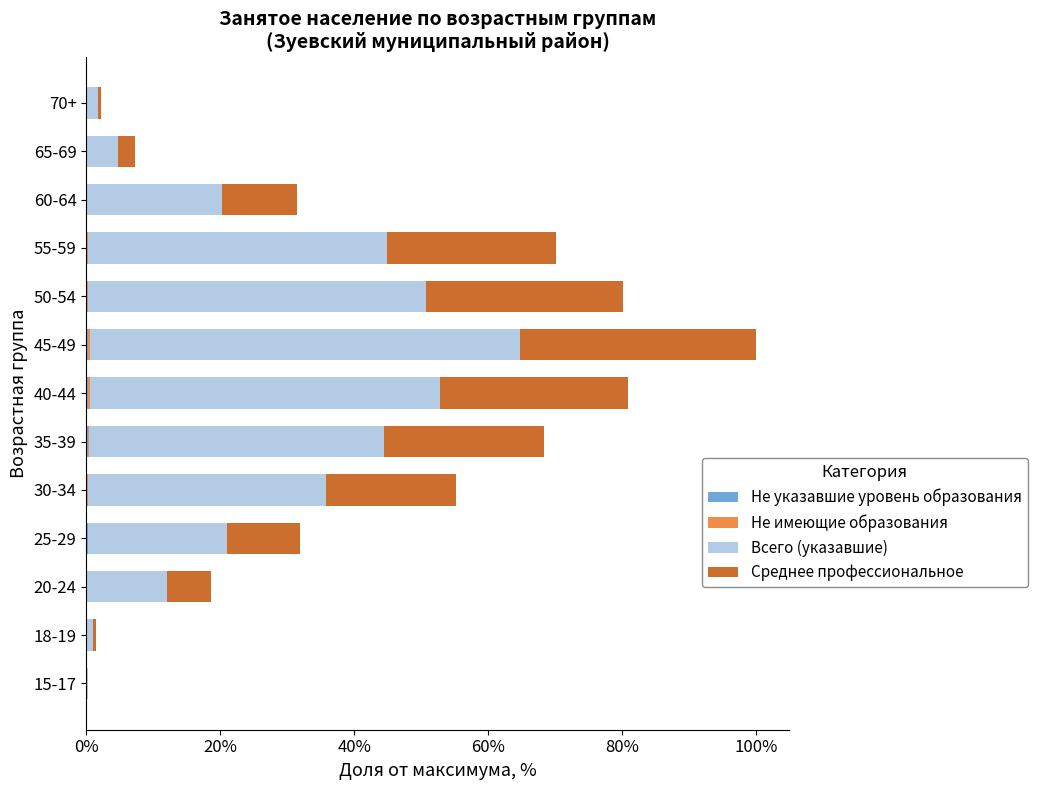

How many distinct data groups are displayed?

4